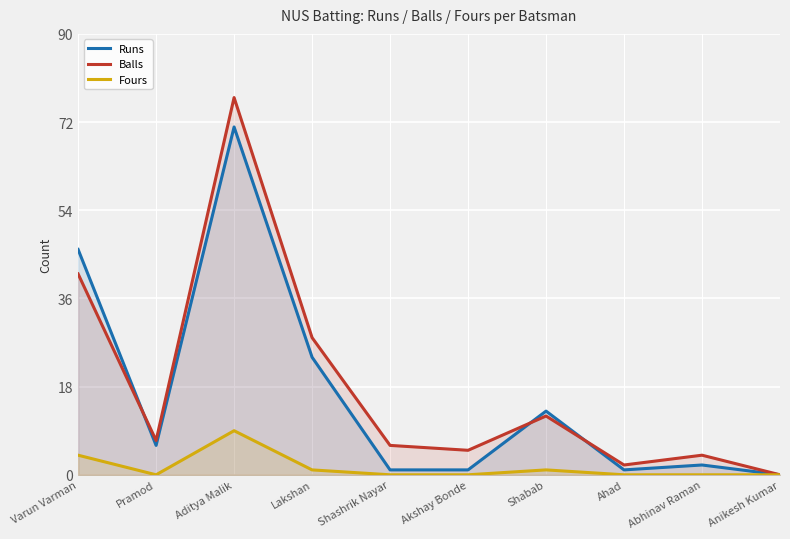

What is the label of the 6th point from the left?

Akshay Bonde